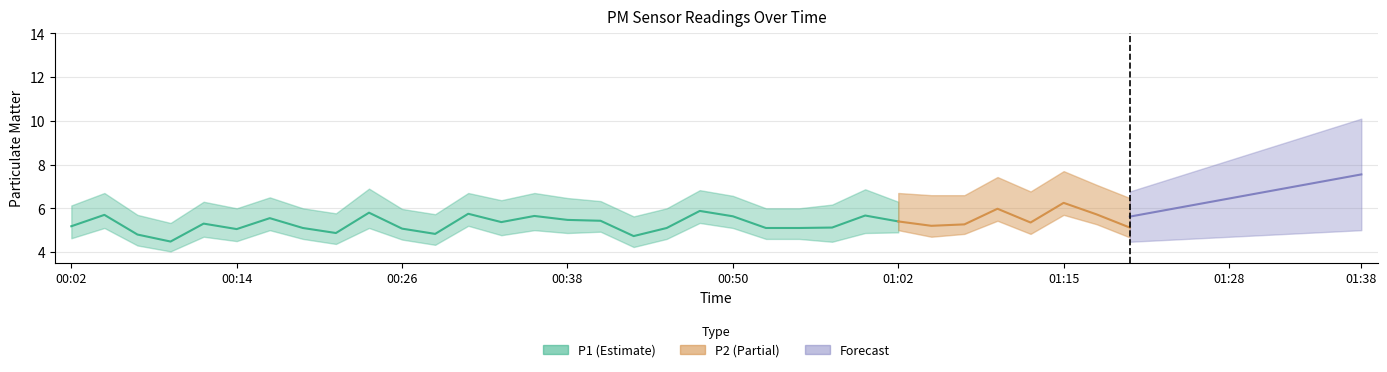

What position from the right is 00:11?

36